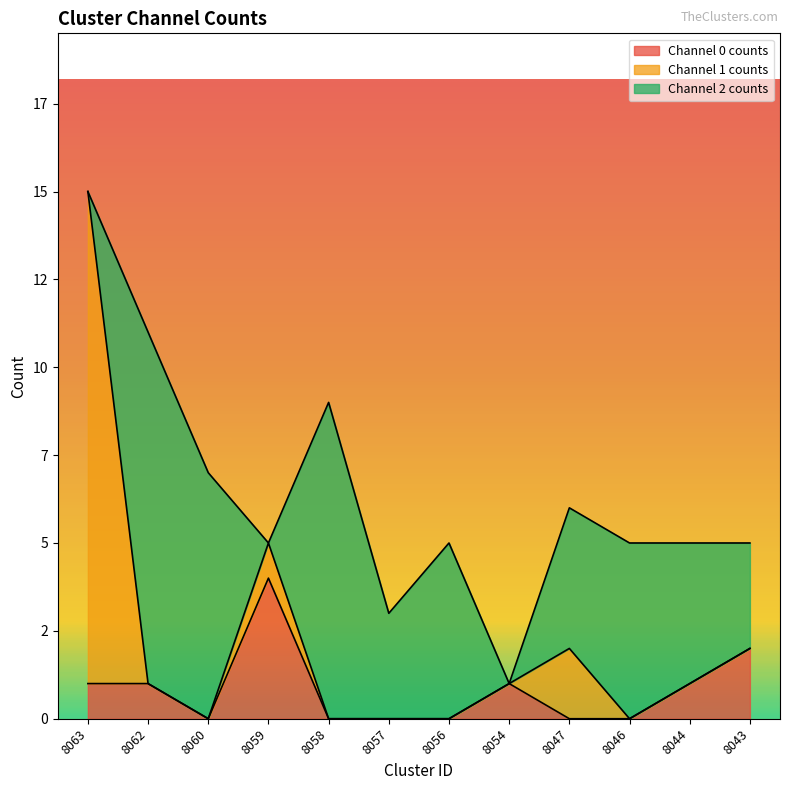

Between which two adjacent categories do Channel 2 counts and Channel 1 counts first intersect?

8063 and 8062